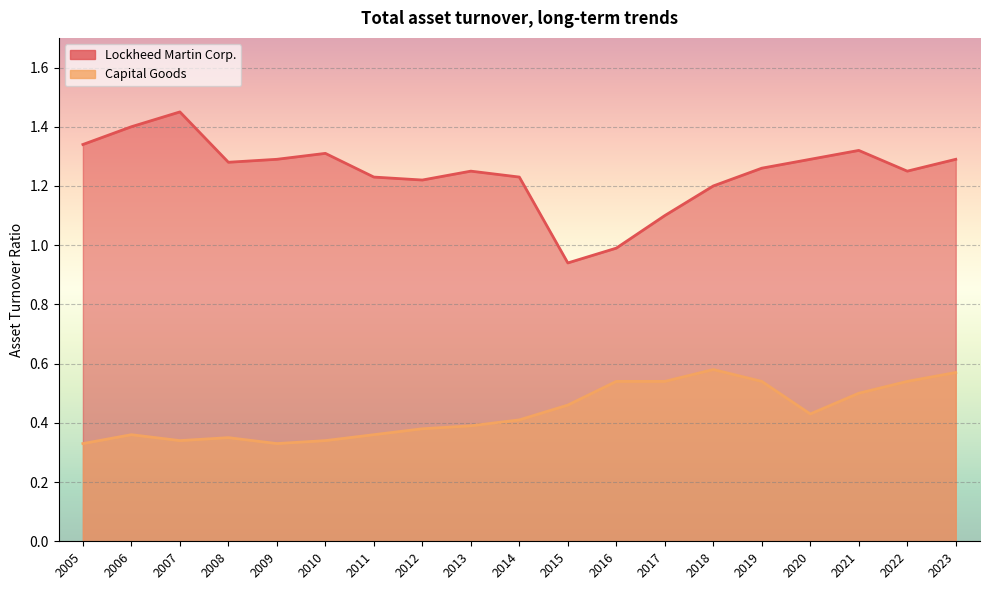

Which series has the largest total across all categories?

Lockheed Martin Corp.